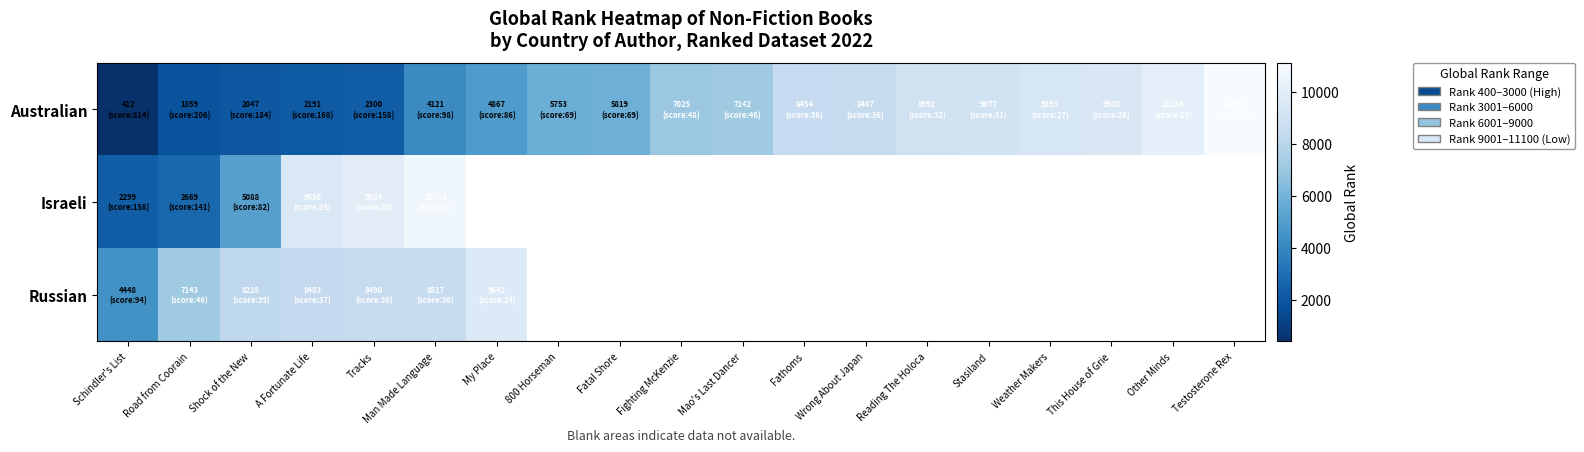

Which series has the largest total across all categories?

Australian